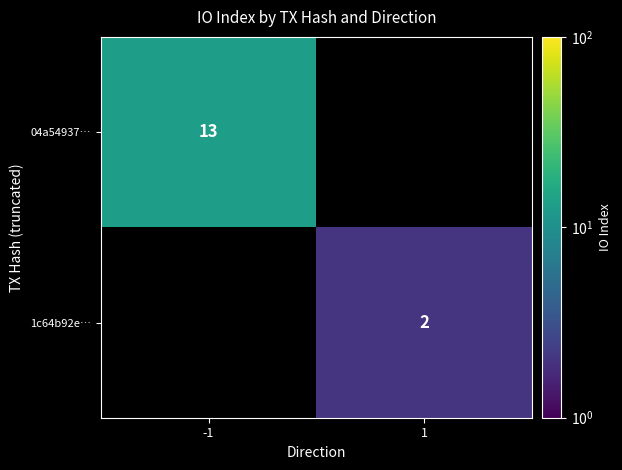

Is the value of 04a54937… at -1 greater than the value of 1c64b92e… at 1?

Yes